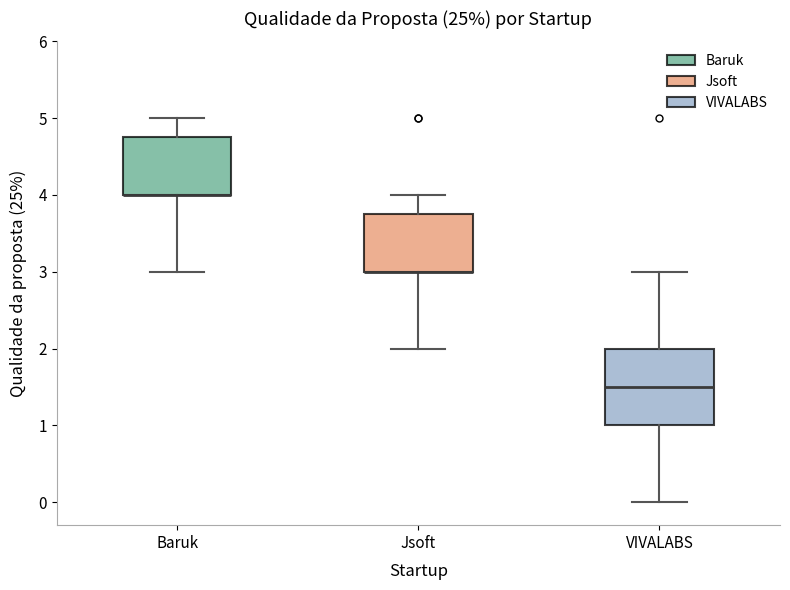

Which box is the tallest, from its lower edge to its upper edge?

VIVALABS